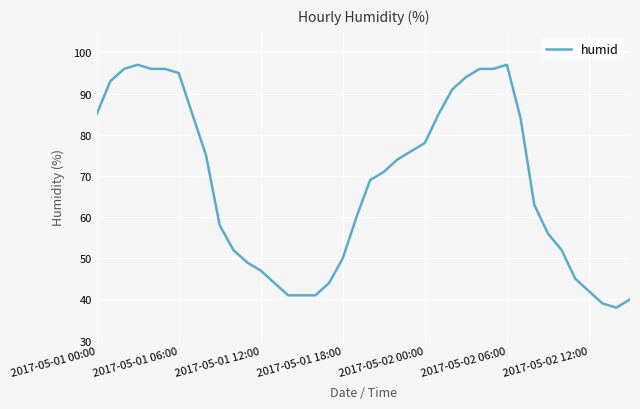

Is this an area chart (filled region under the line)?

No